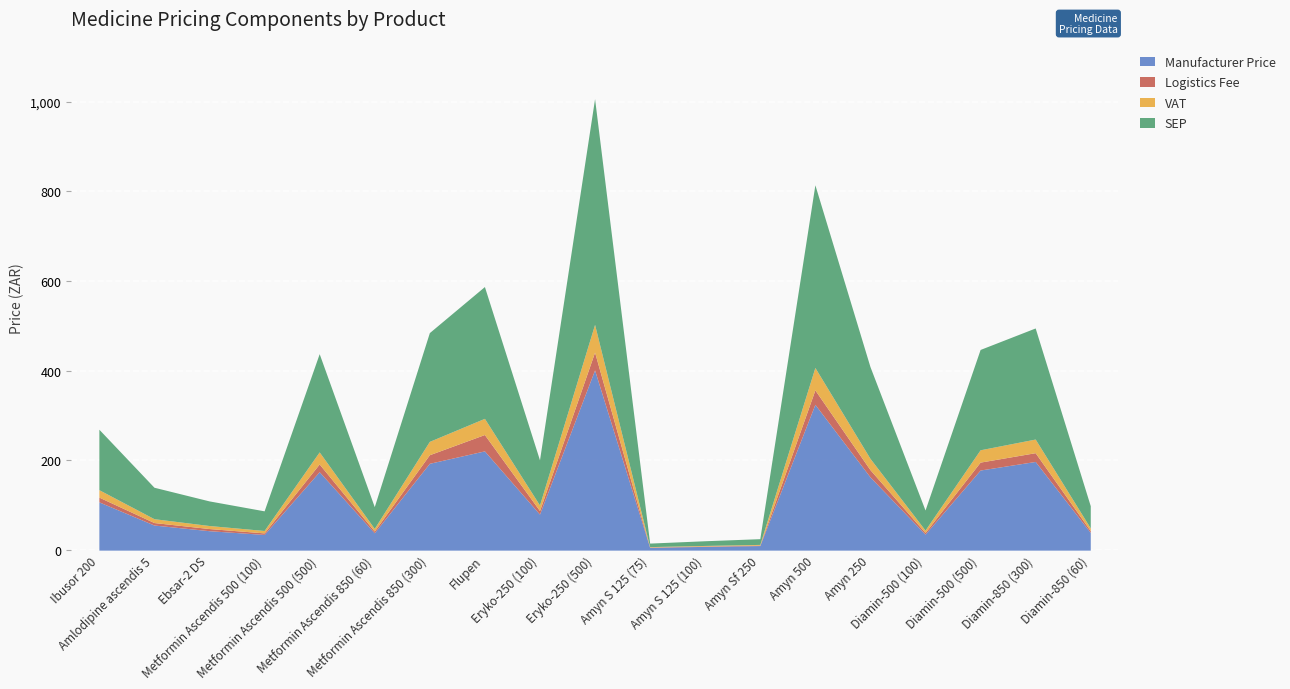

How many values in the Manufacturer Price series exceed 80?

10